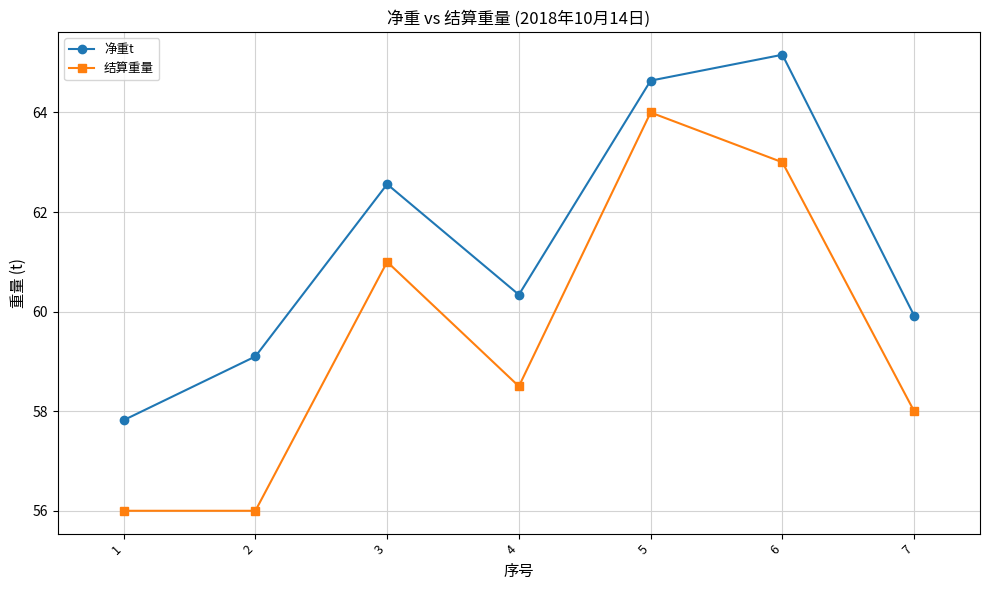

Is it true that 结算重量 equals 63.0 at 6?

True